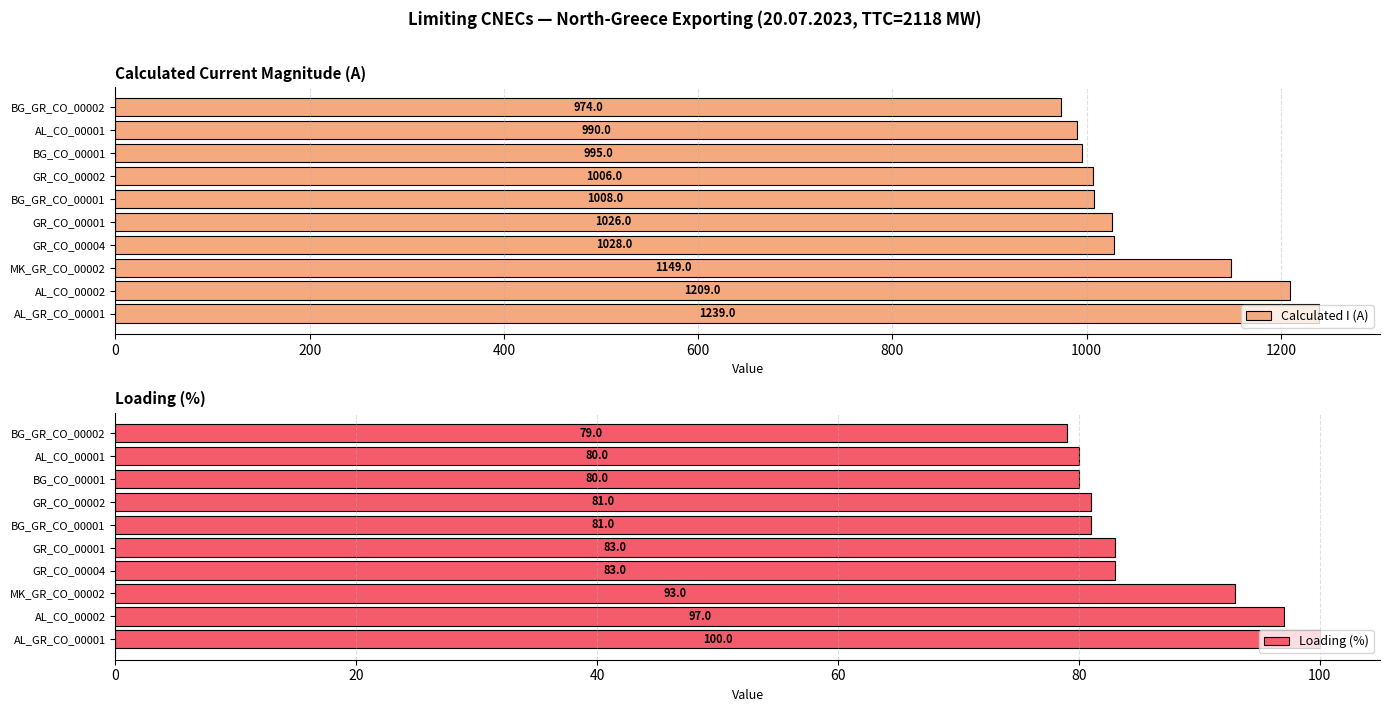

What are all the series names shown in the legend?

Calculated I (A), Loading (%)